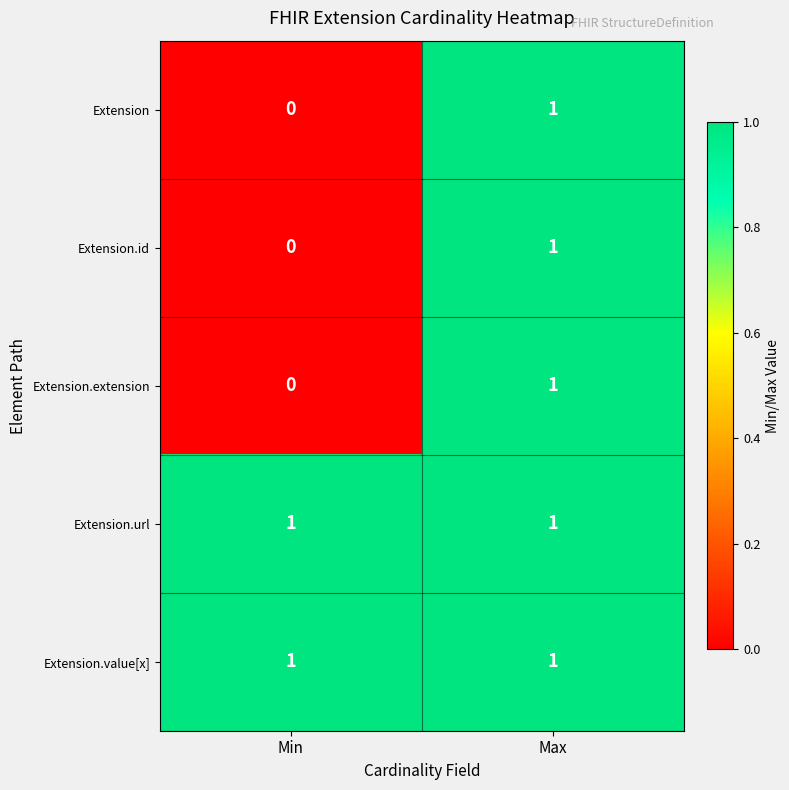

Reading left to right, list all the values displayed in this chart.

Extension: Min=0	Max=1
Extension.id: Min=0	Max=1
Extension.extension: Min=0	Max=1
Extension.url: Min=1	Max=1
Extension.value[x]: Min=1	Max=1